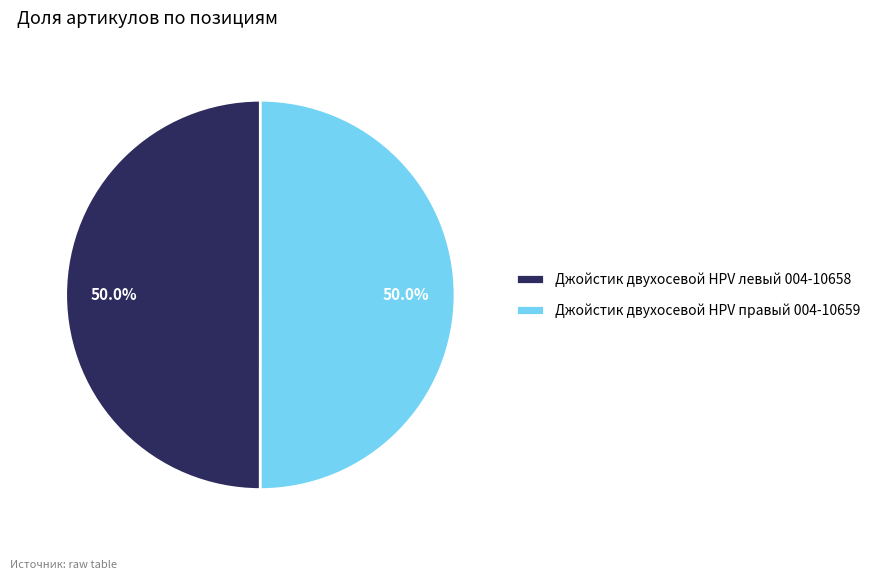

To the nearest percent, what is the combined percentage of Джойстик двухосевой HPV правый 004-10659 and Джойстик двухосевой HPV левый 004-10658?

100%